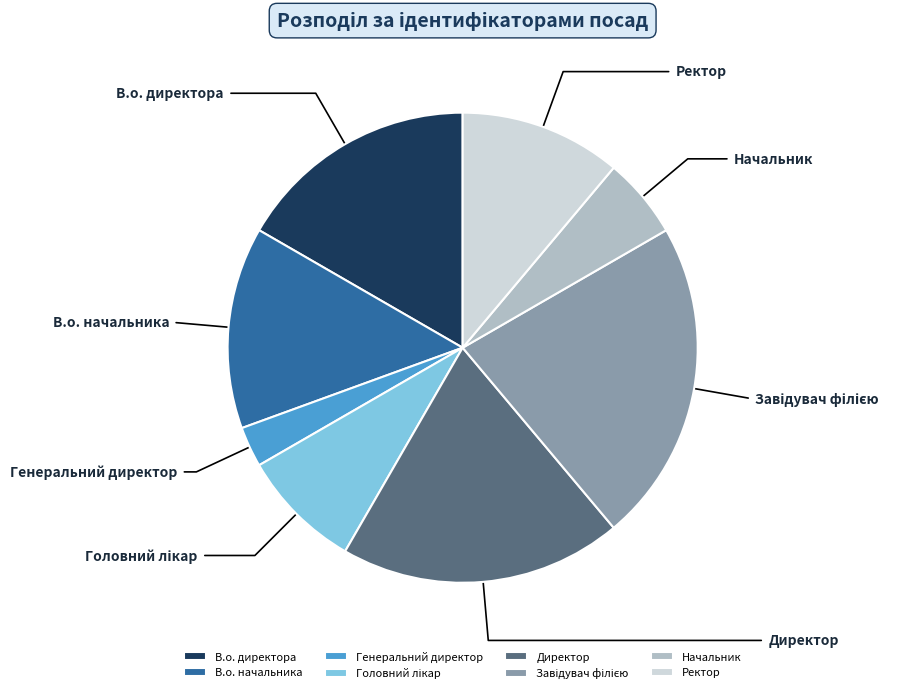

Count the number of slices in the pie.

8